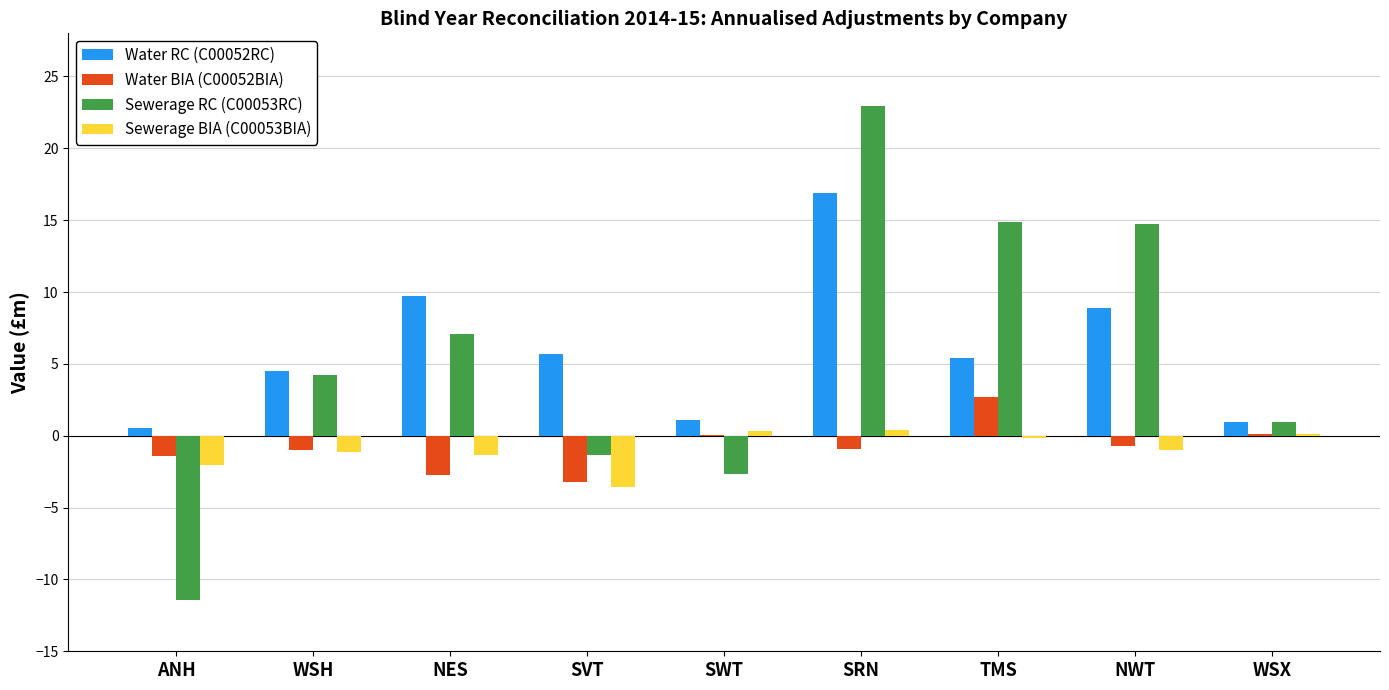

What is the sum of all Sewerage BIA (C00053BIA) values?

-8.4